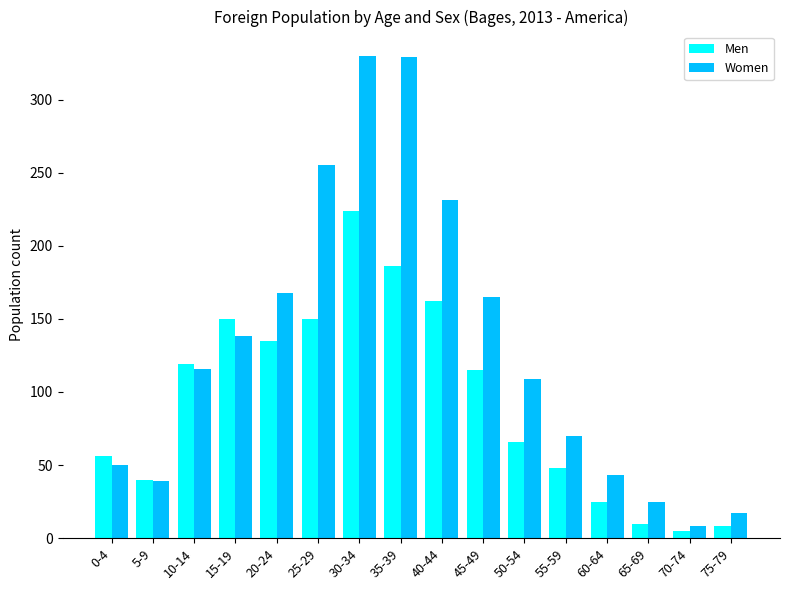

What position from the right is 50-54?

6